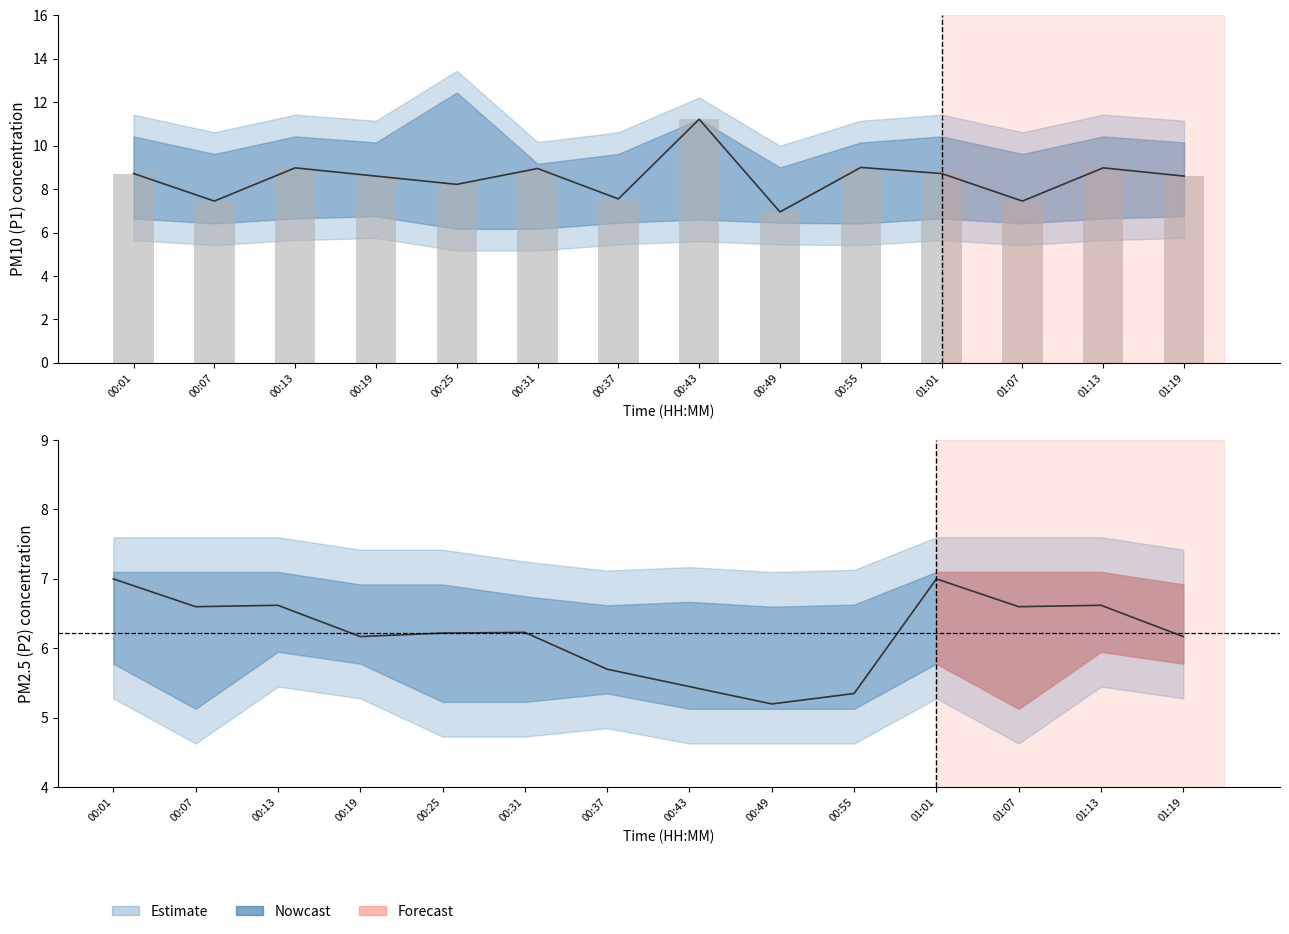

What position from the right is 01:01?

4